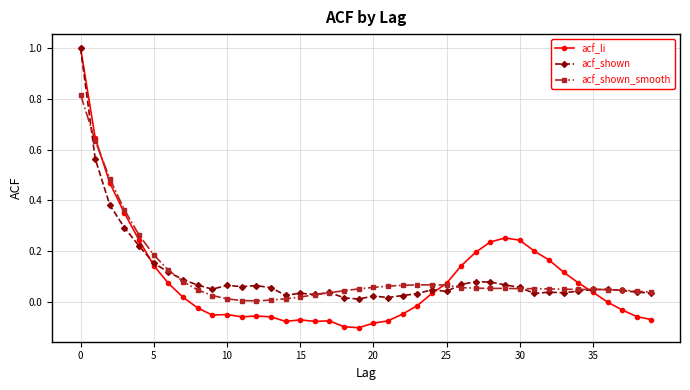

True or false: acf_shown has more than 1 interior local peaks.

True